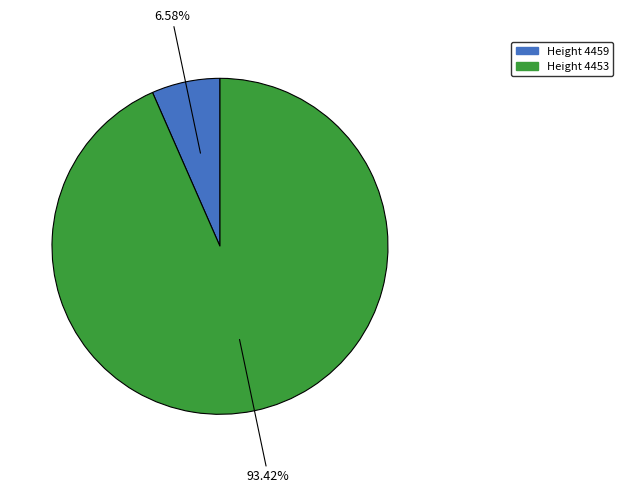

Does any single category account for the majority?

Yes